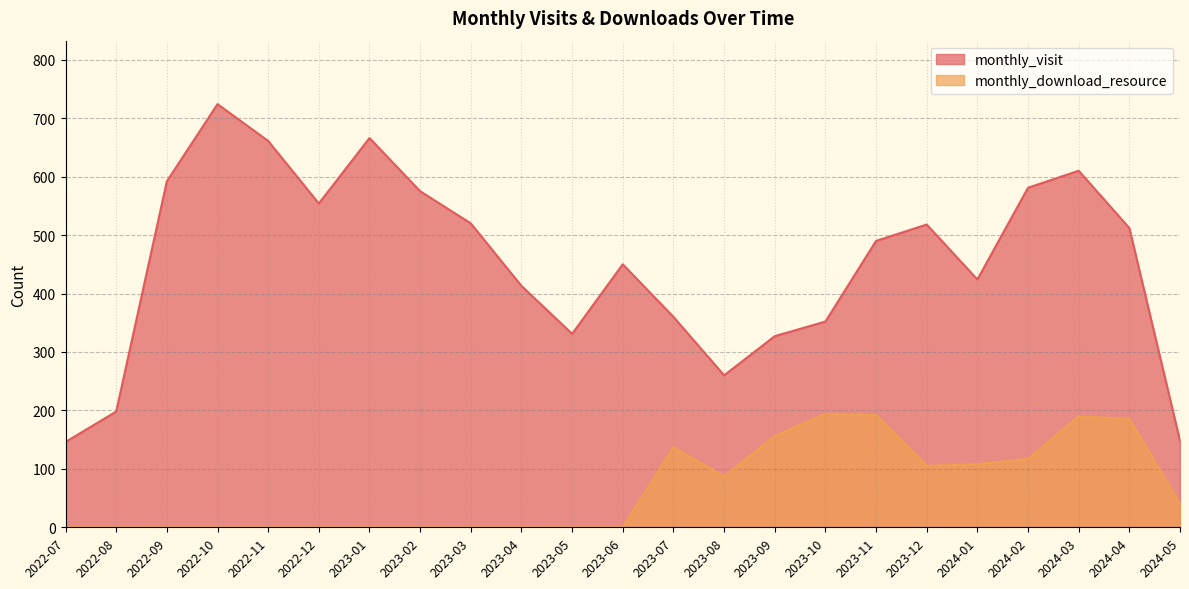

Between 2023-01 and 2023-12, which series saw the biggest shift?

monthly_visit